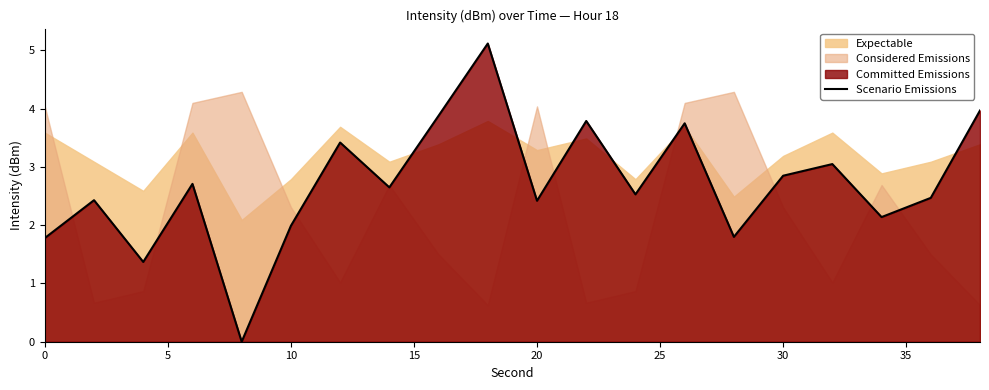

True or false: Scenario Emissions has a value of 0.7 at 10.

False